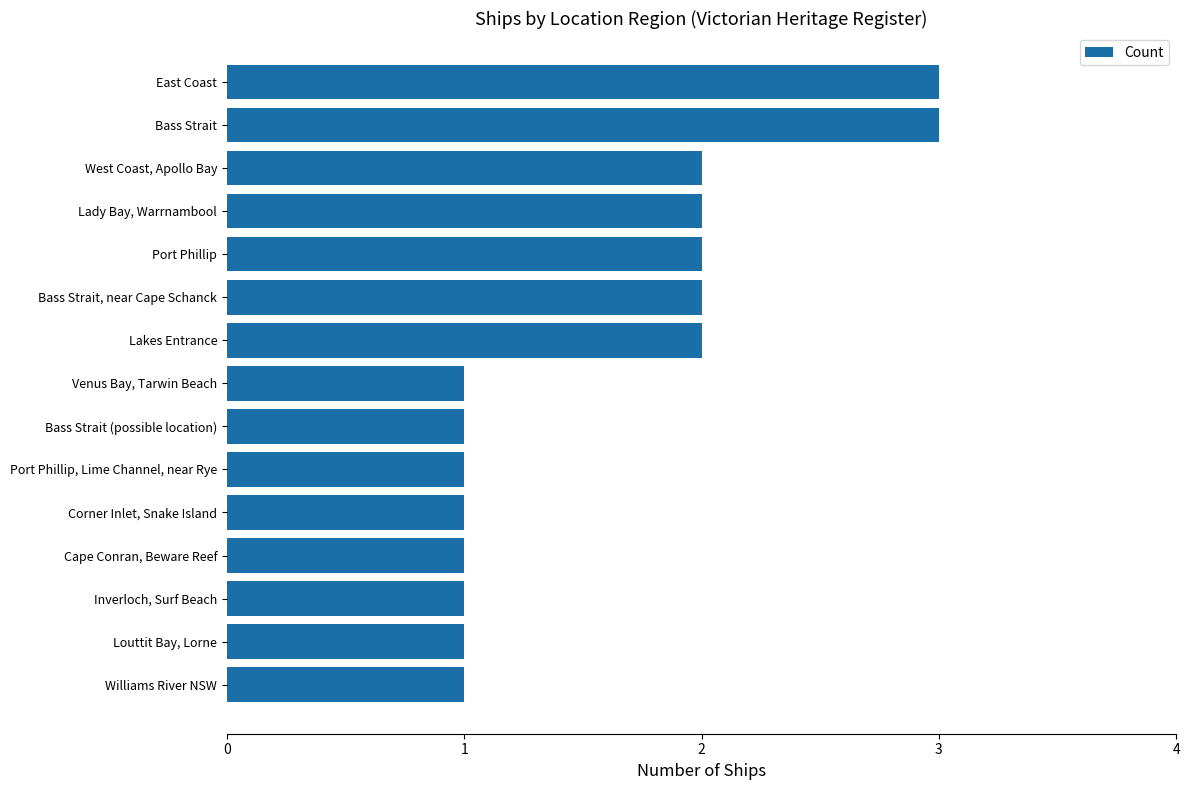

What is the difference between the maximum and minimum values?

2